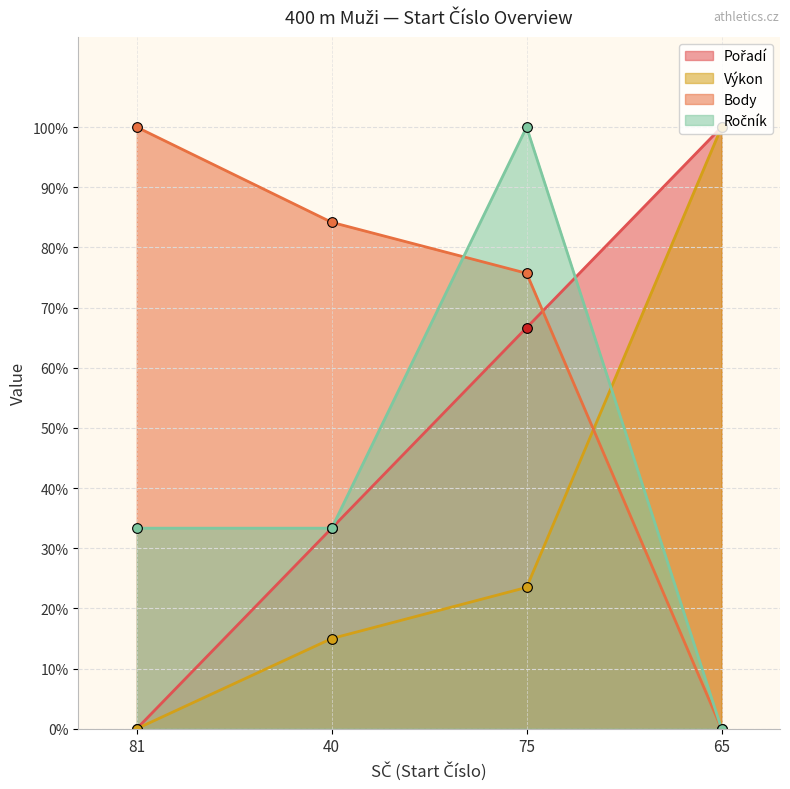

At which category does Ročník reach its first local peak?

75